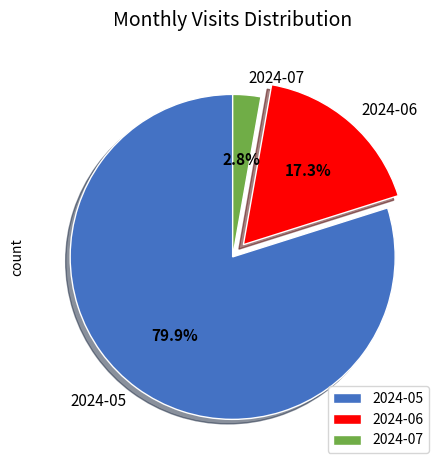

The 2024-06 slice represents 17% of the pie. True or false?

True